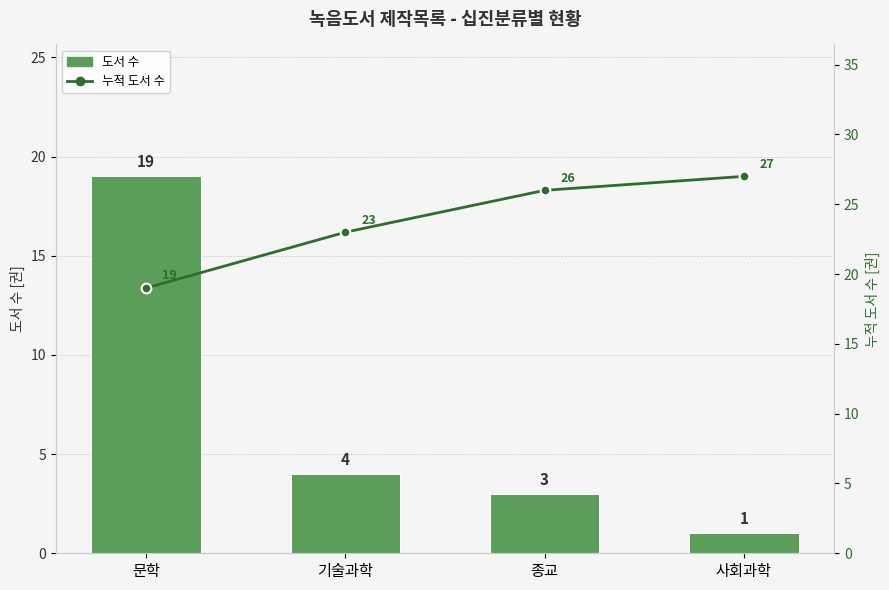

What position from the left is 사회과학?

4